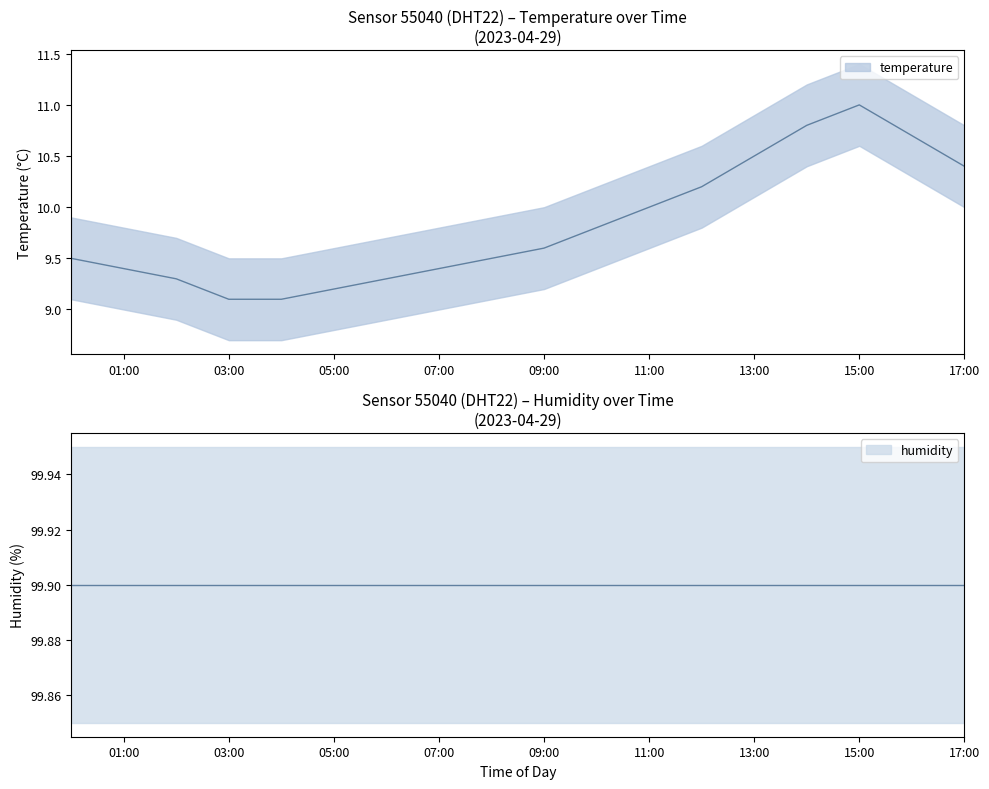

True or false: there are more than 0 points higher than both neighbors.

True